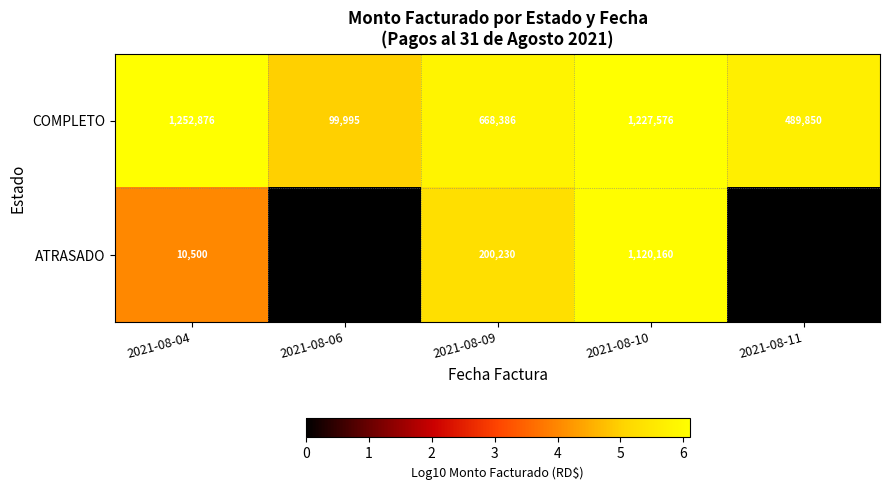

Read the COMPLETO value at 2021-08-06.

99995